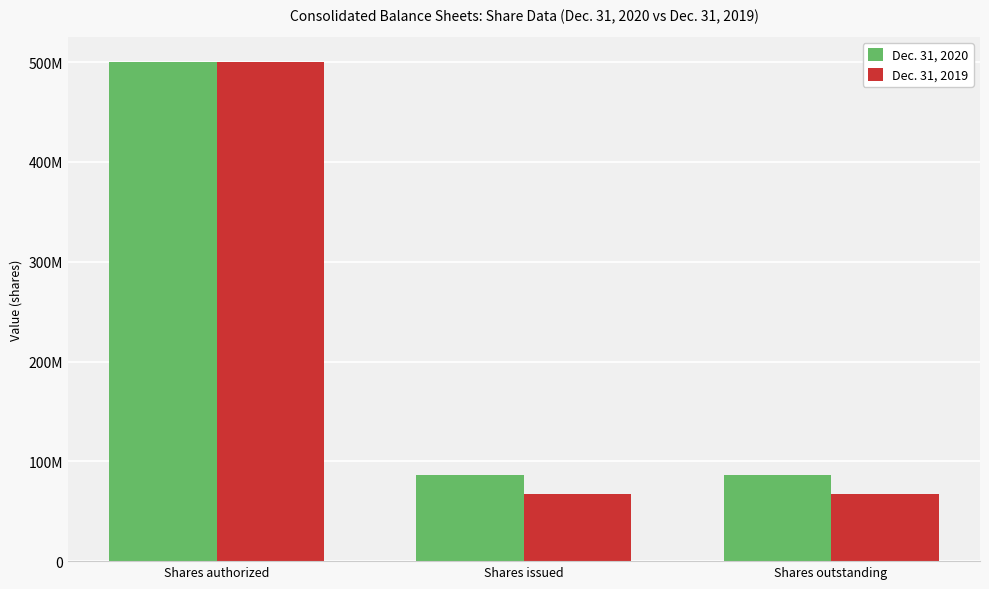

Does the chart contain any negative values?

No